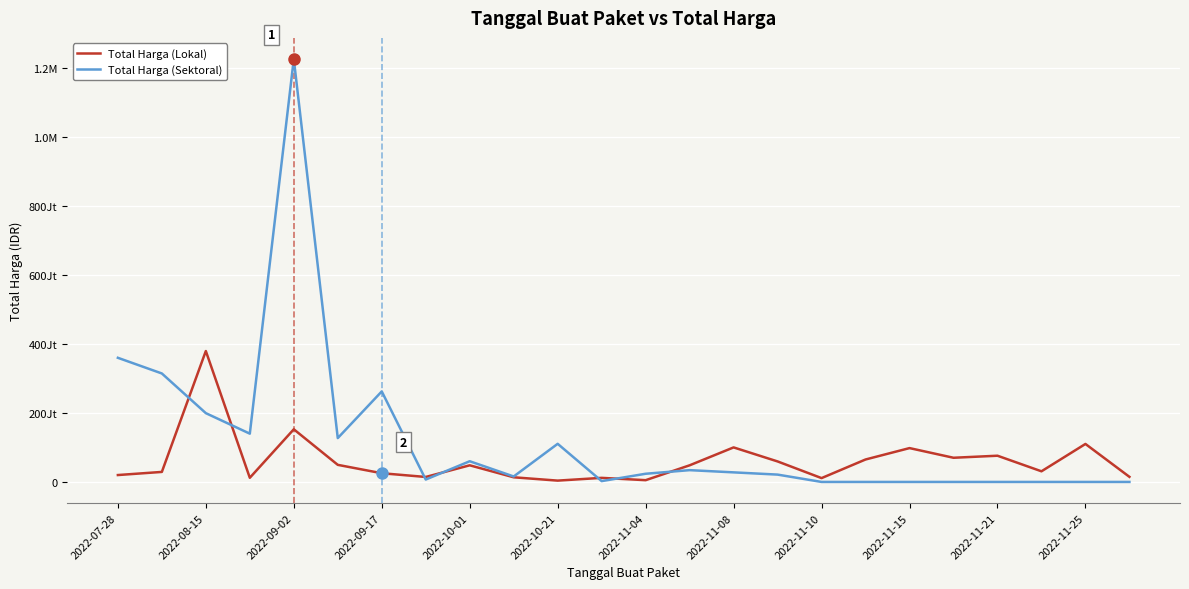

What are all the series names shown in the legend?

Total Harga (Lokal), Total Harga (Sektoral)